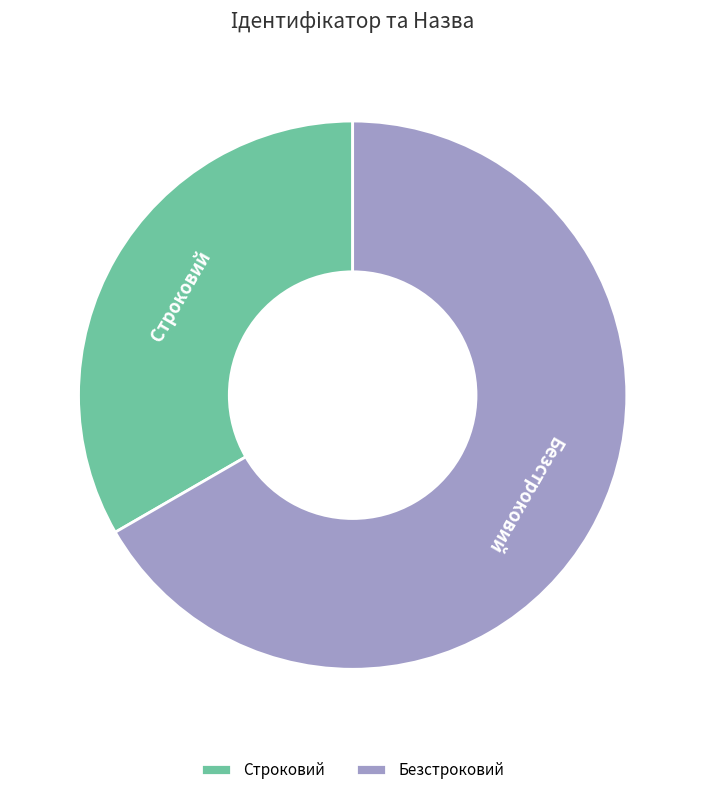

Do Строковий and Безстроковий together represent more than half of the pie?

Yes